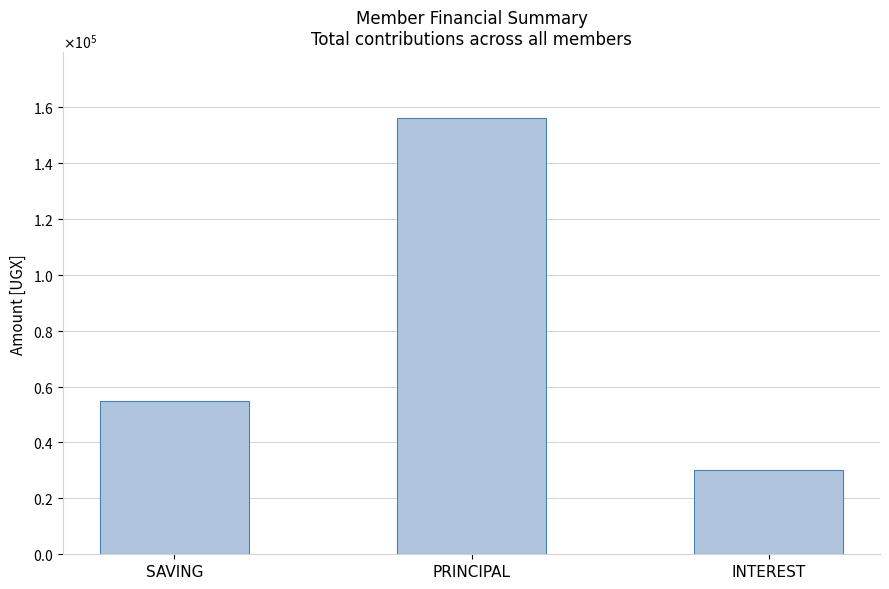

Does the chart contain any negative values?

No